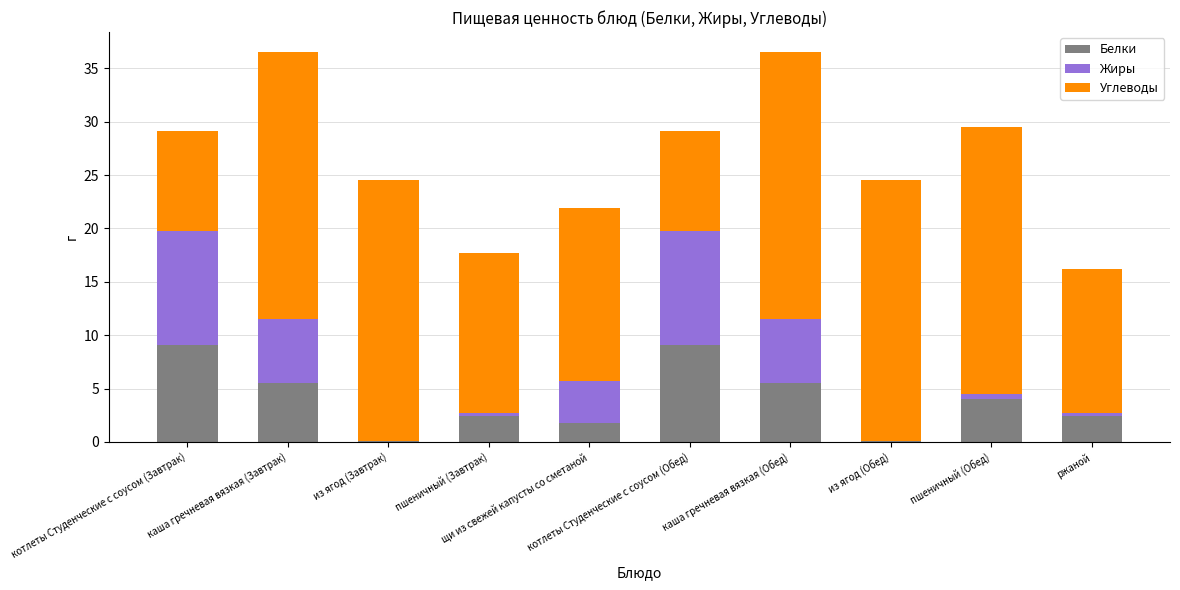

What is the highest value of the Белки series?

9.1